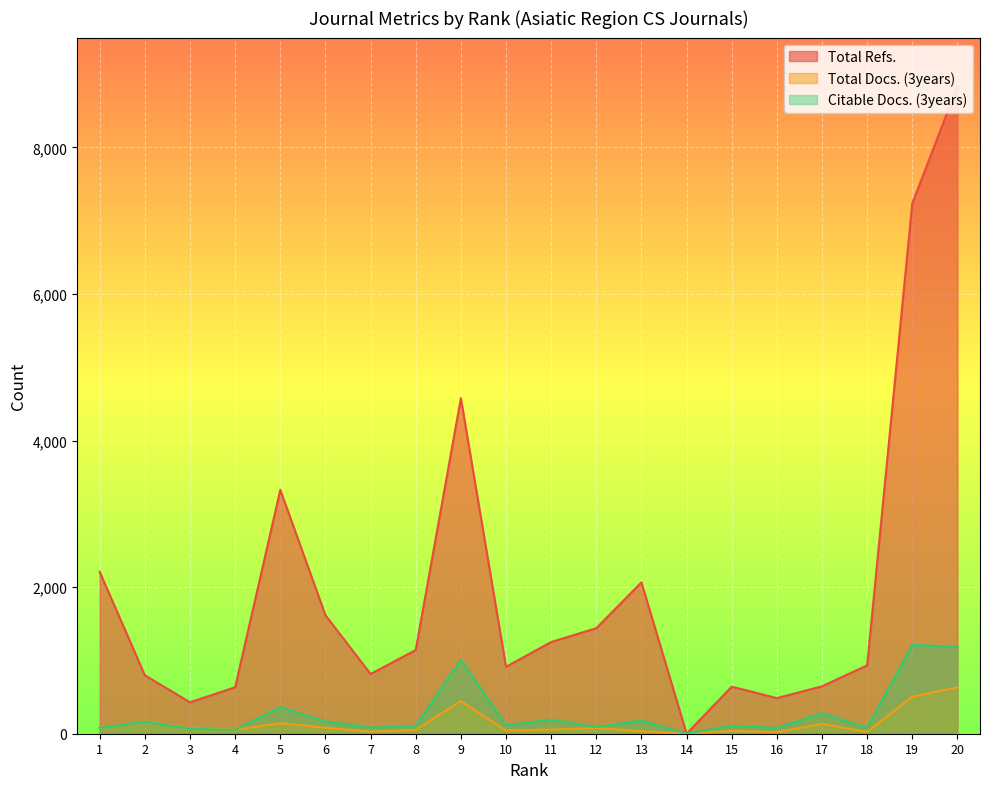

What is the difference between the Total Docs. (3years) values at 15 and 5?

105